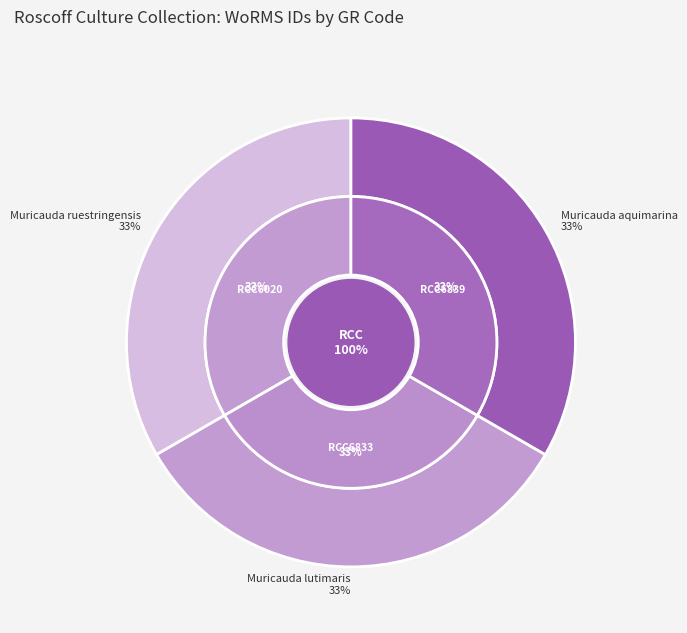

To the nearest percent, what is the average slice percentage?

33%